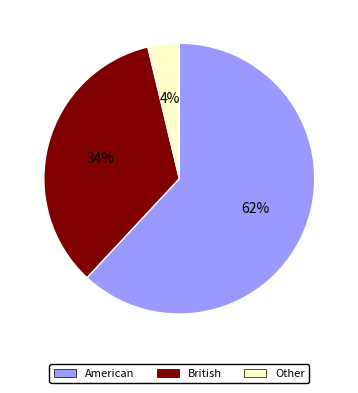

To the nearest percent, what is the combined percentage of British and American?

96%